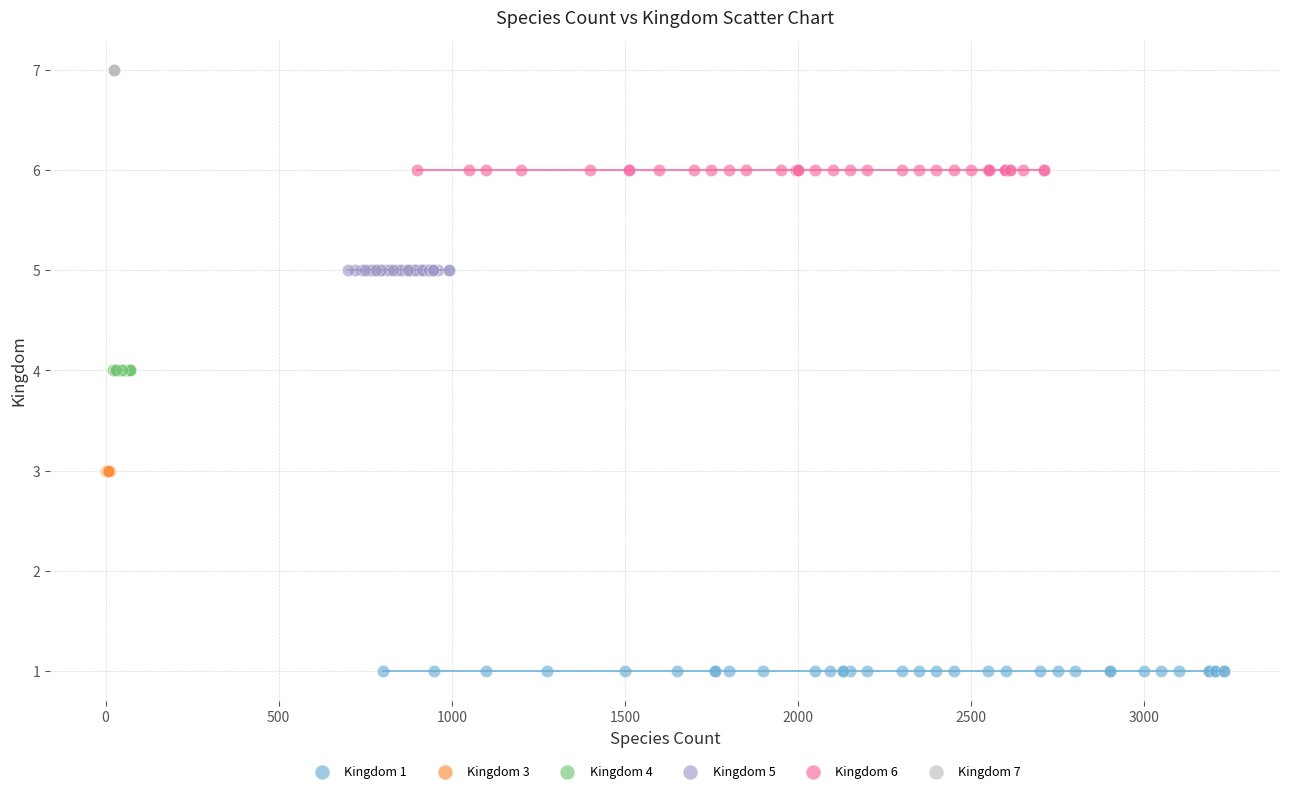

Which series reaches the minimum Y coordinate?

Kingdom 1